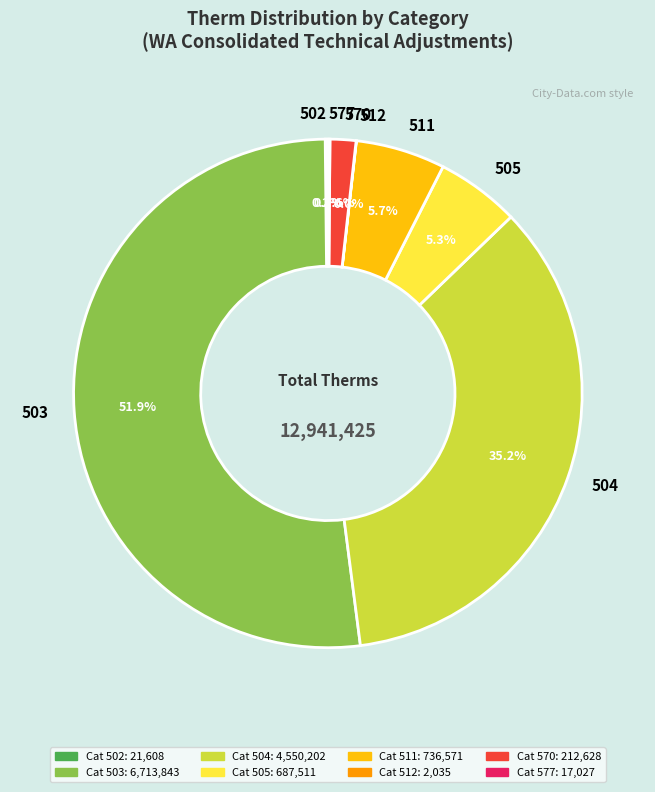

The 511 slice represents 6% of the pie. True or false?

True